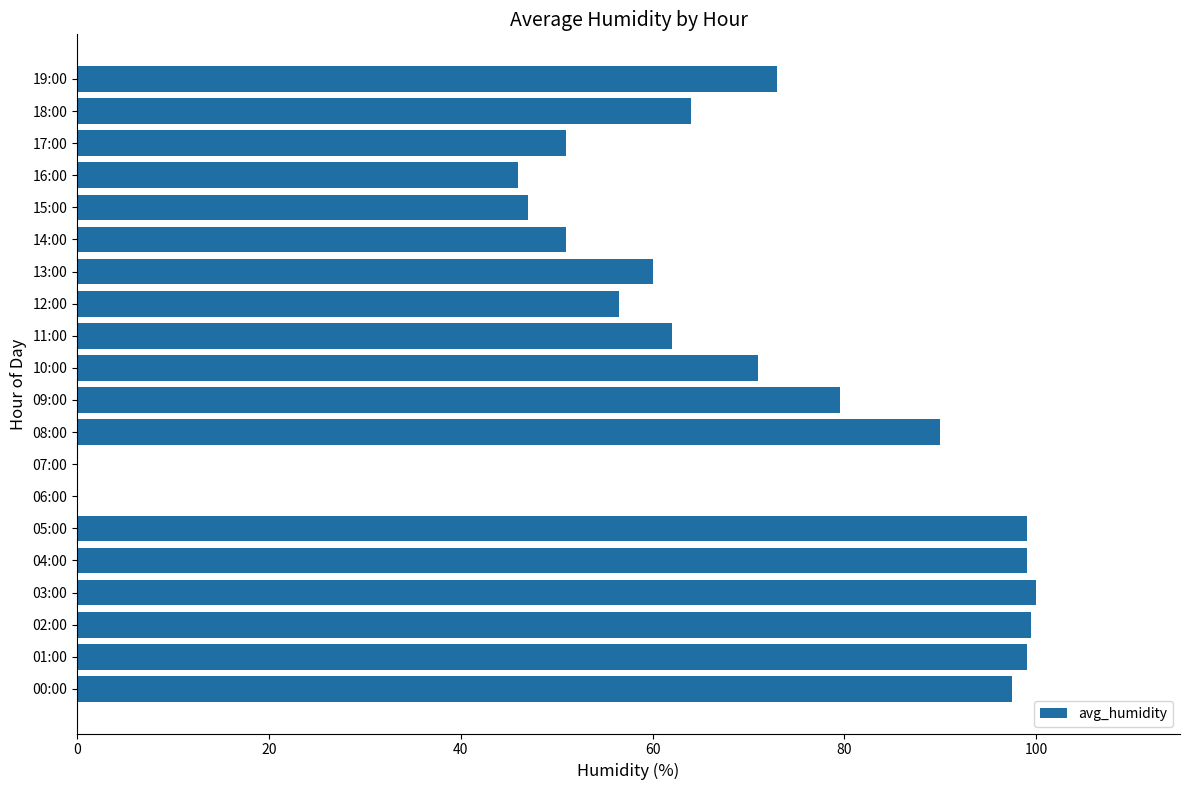

Count the number of categories in the chart.

20